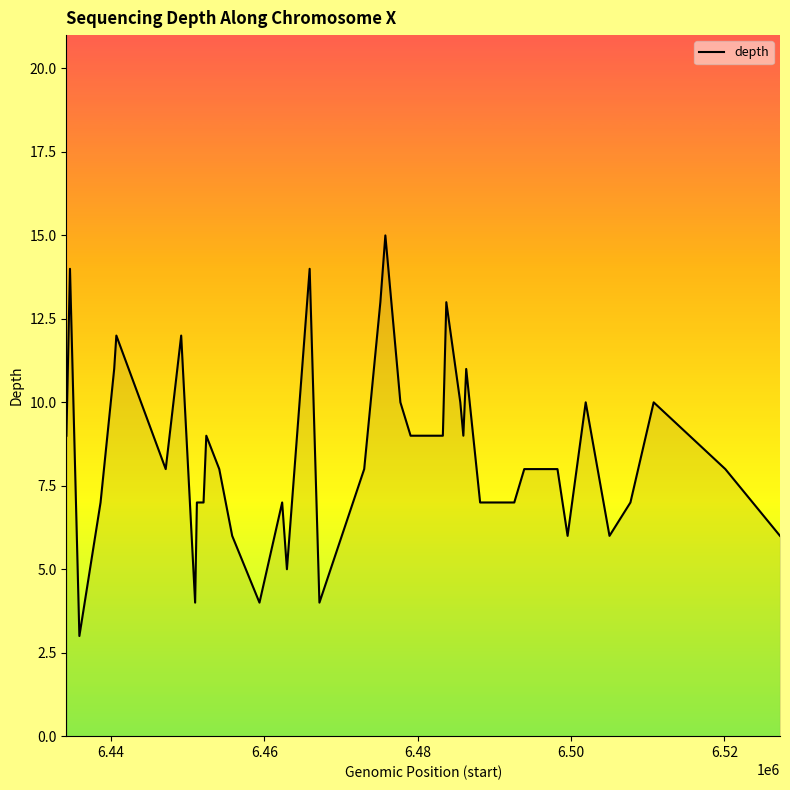

What is the difference between the maximum and minimum values?

12